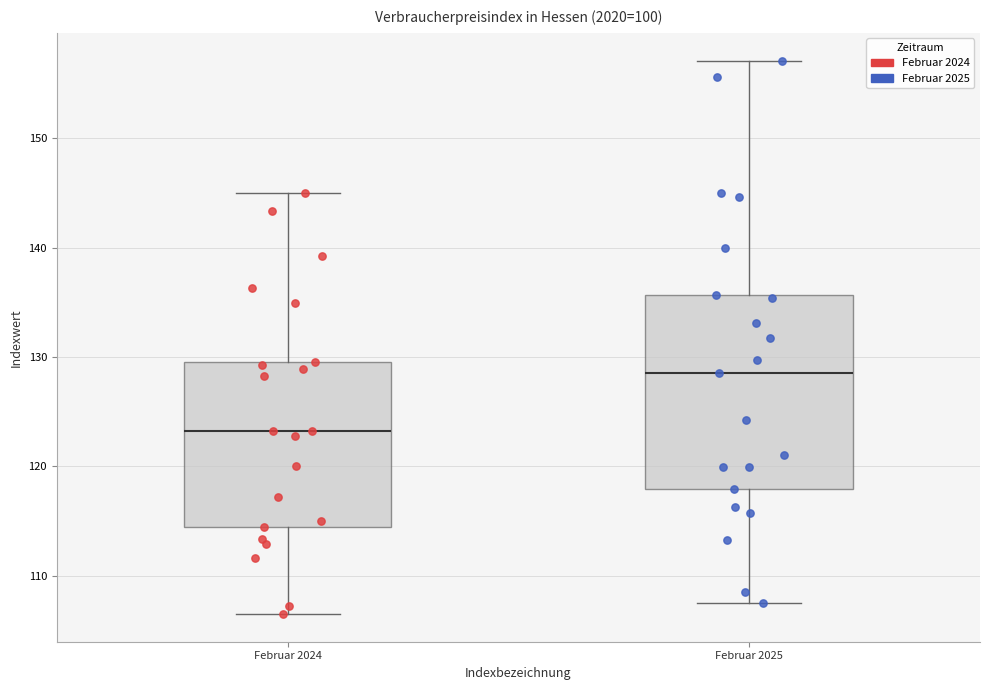

Reading left to right, read every box against the y-axis: the position of its median line, the range the box covers, and the ends of its whiskers. The values are not printed on the chart, so give them approximately, as read against the axis.

Februar 2024: median 123, box 115 to 130, whiskers 107 to 145
Februar 2025: median 129, box 118 to 136, whiskers 108 to 157